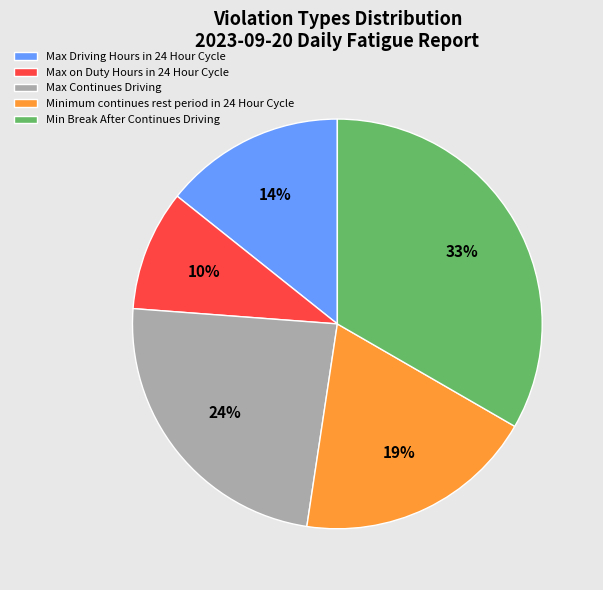

Rank the categories by value from highest to lowest.

Min Break After Continues Driving, Max Continues Driving, Minimum continues rest period in 24 Hour Cycle, Max Driving Hours in 24 Hour Cycle, Max on Duty Hours in 24 Hour Cycle